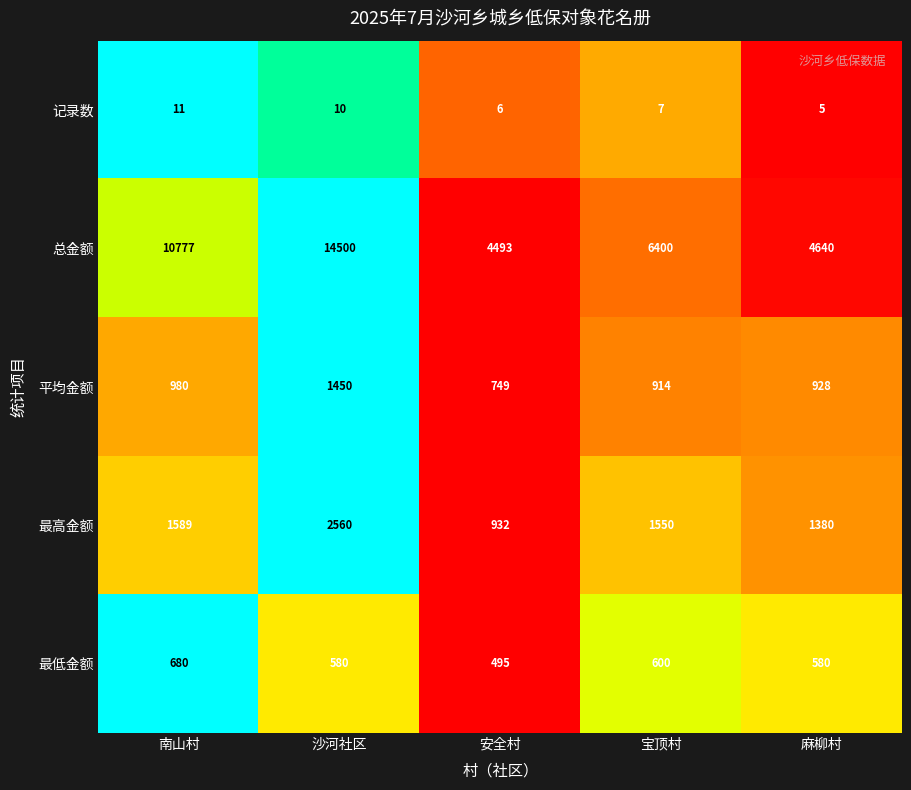

What is the difference between the maximum and minimum values in the 平均金额 series?

701